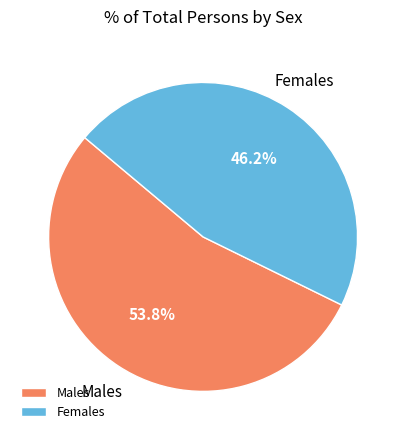

Which has a higher value, Females or Males?

Males